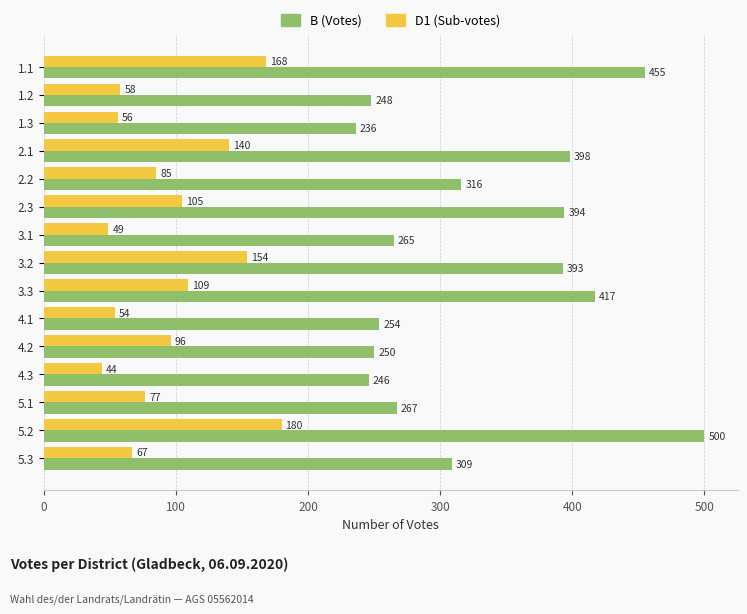

What are all the series names shown in the legend?

B (Votes), D1 (Sub-votes)